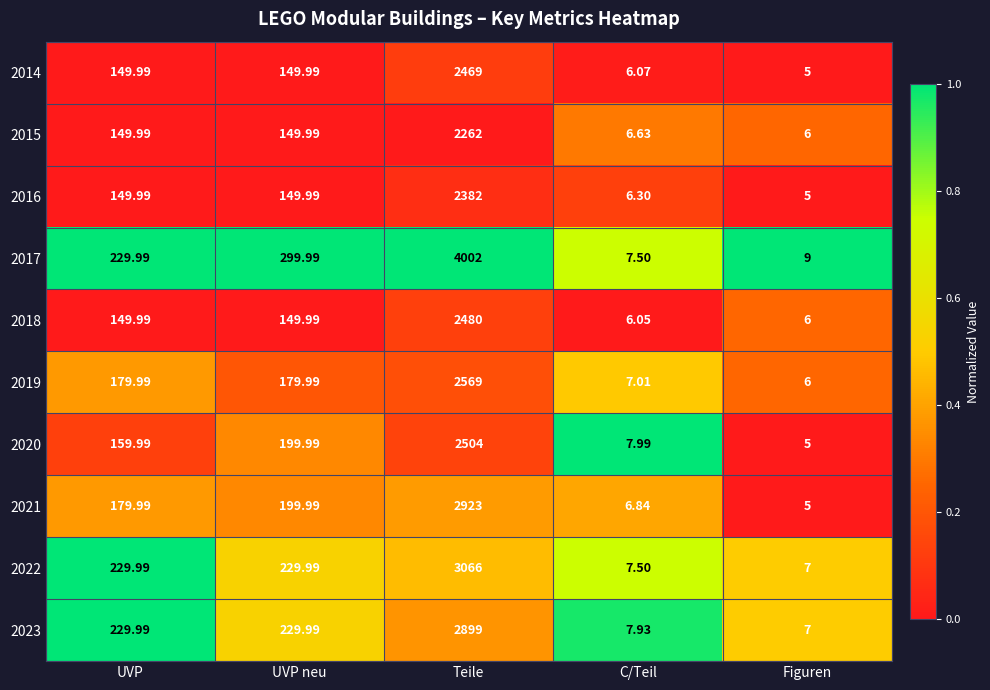

Is the value of 2023 at Teile greater than the value of 2018 at Figuren?

Yes